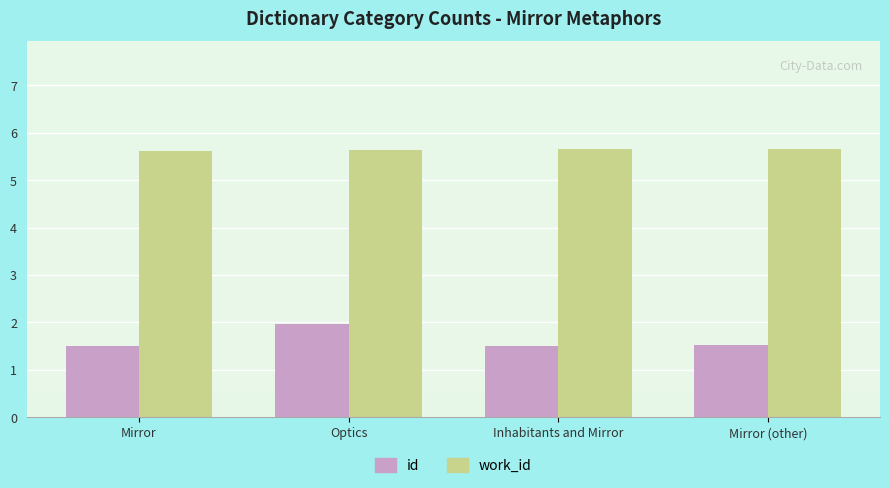

What is the total value across all series at Optics?

7.6